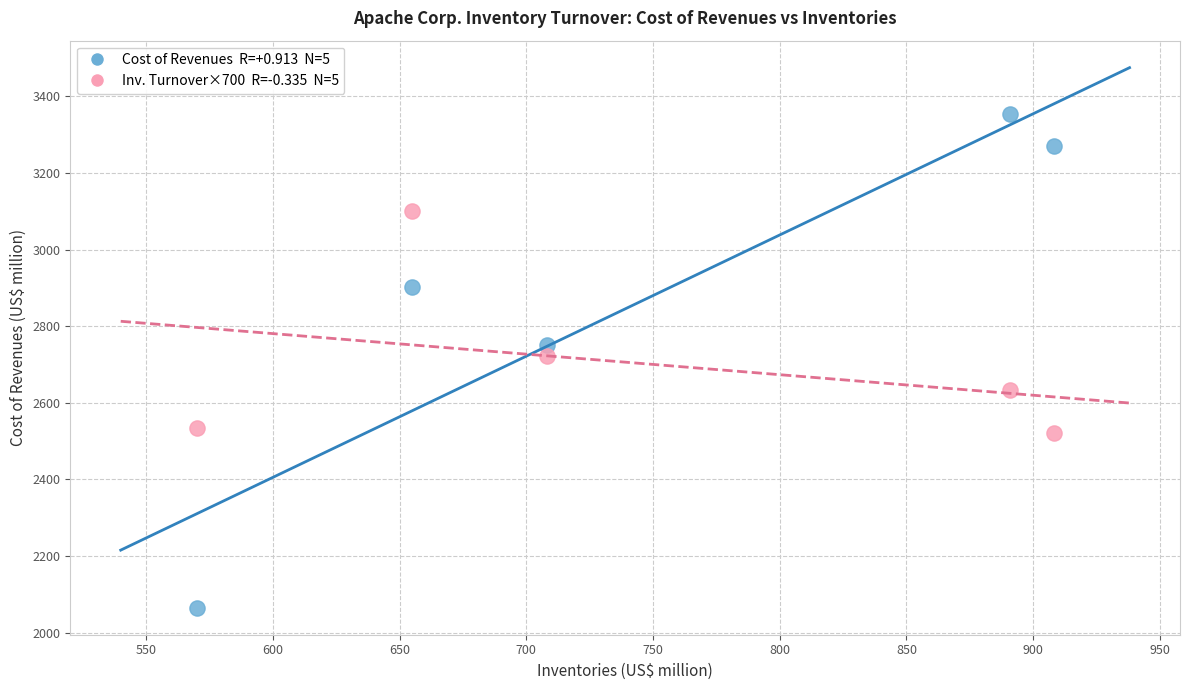

Across all data points, what is the average X value?

746